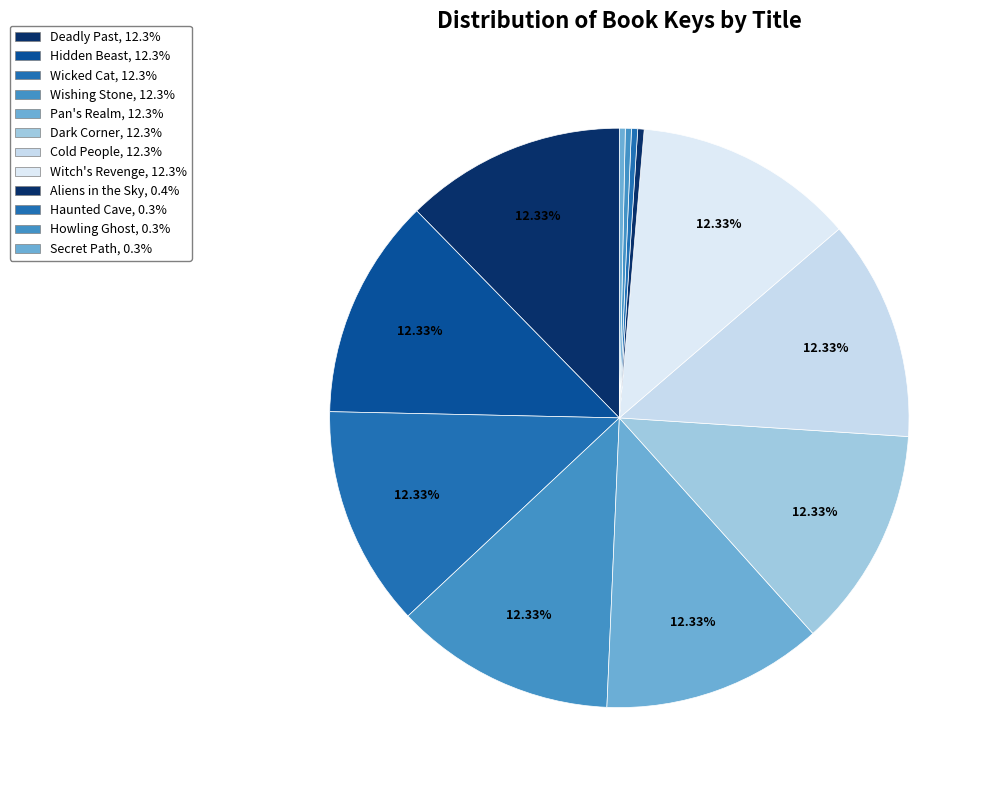

Combined, do Cold People and Hidden Beast account for over 50%?

No